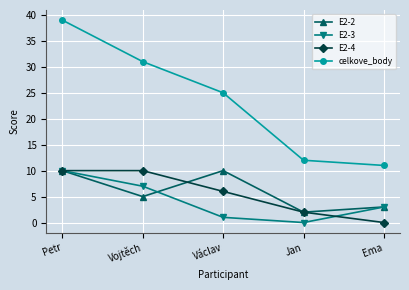

How many values in the E2-3 series are below 3?

2